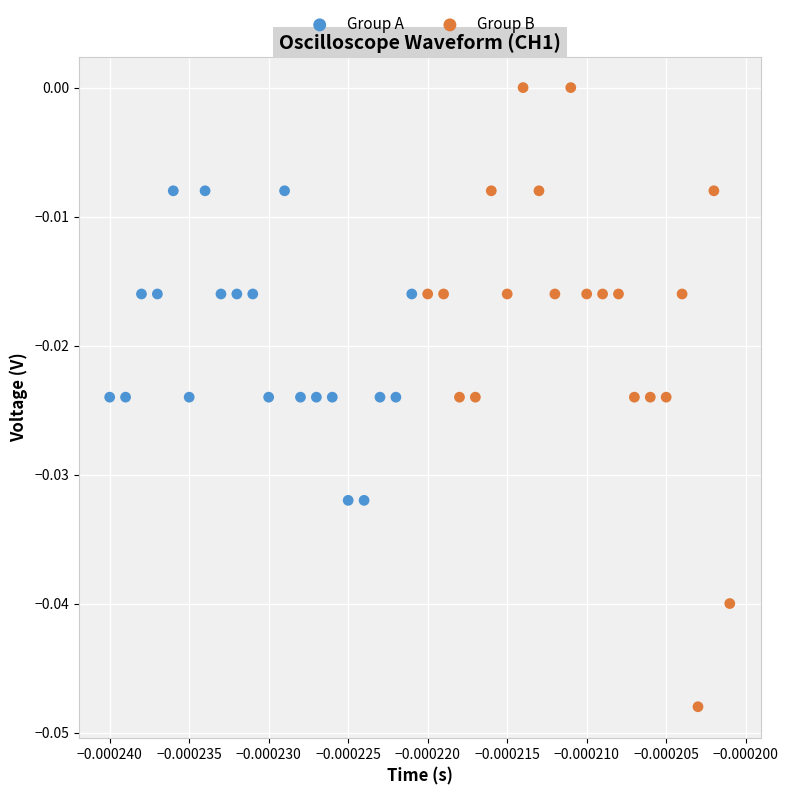

Which series contains the highest Y value?

Group B